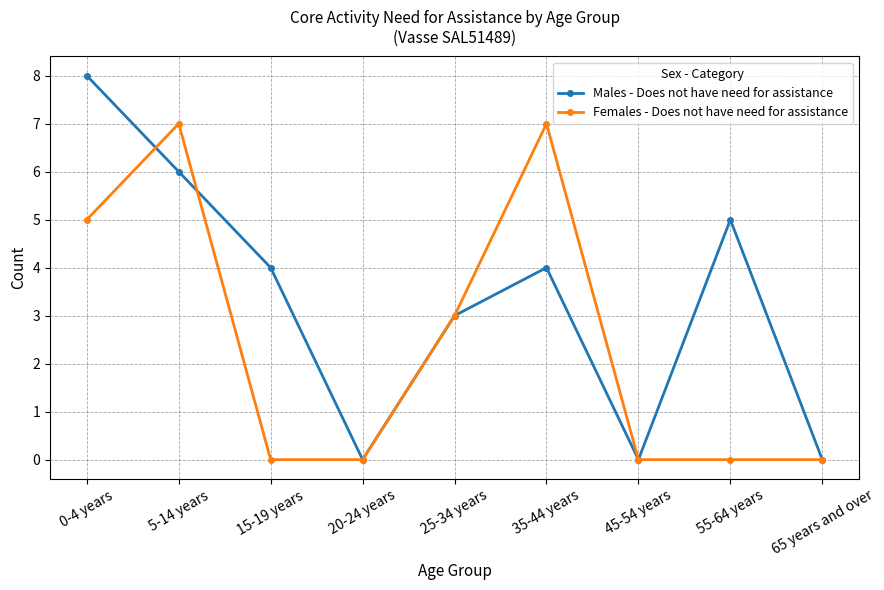

What is the label of the 1st point from the left?

0-4 years